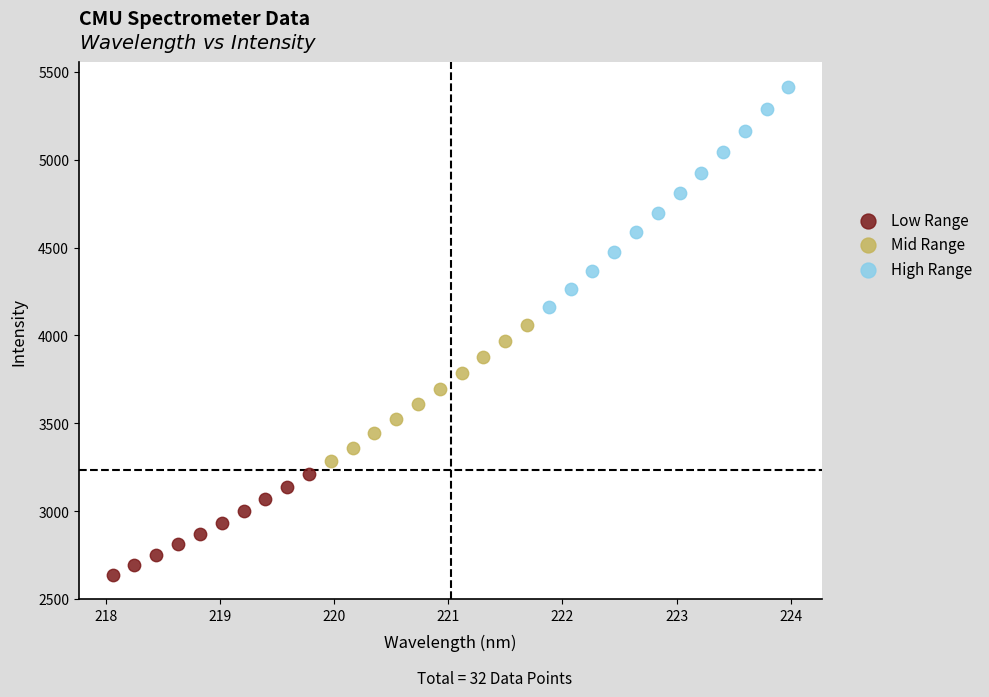

Which series reaches the minimum Y coordinate?

Low Range